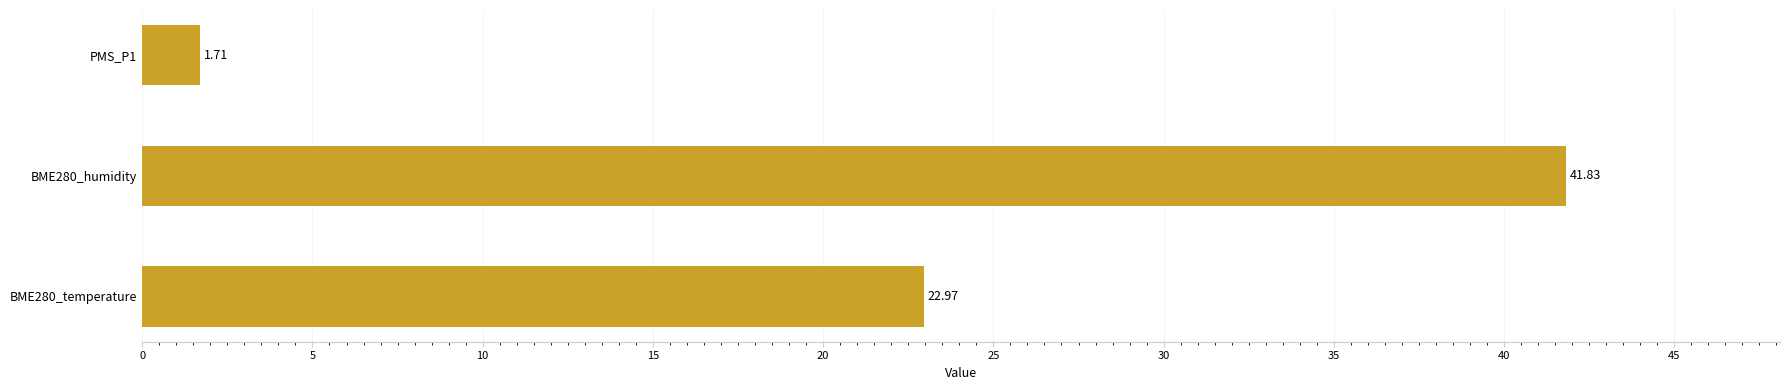

How many data points are less than 22?

1